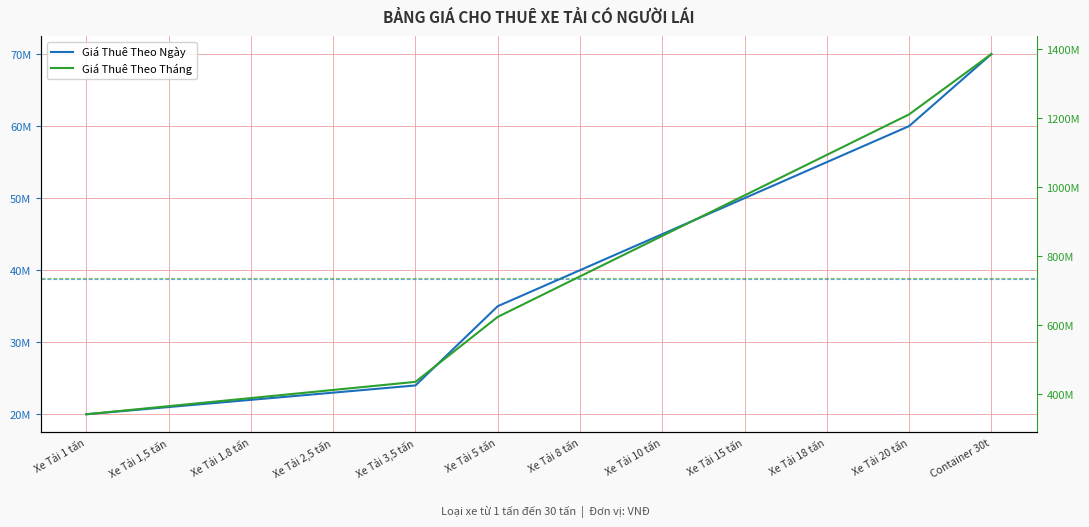

Which category has the lowest value in the Giá Thuê Theo Ngày series?

Xe Tải 1 tấn